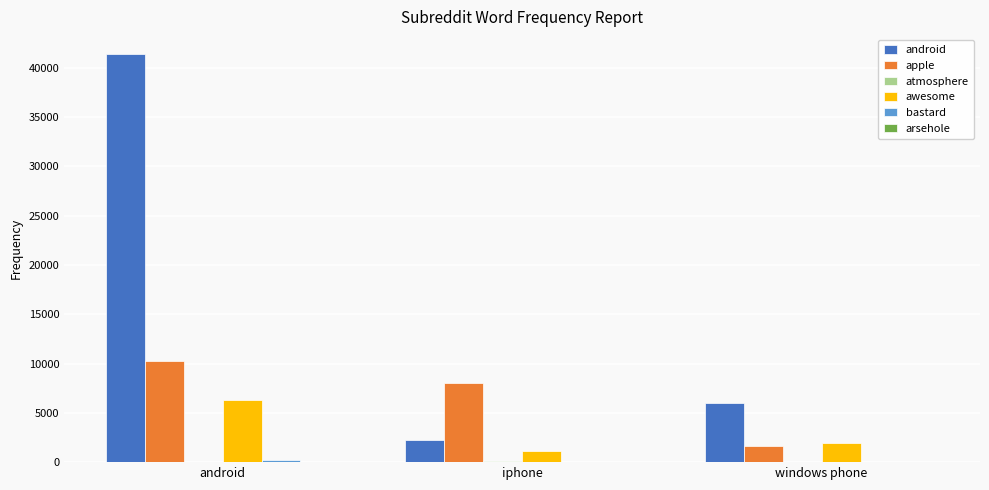

Which category has the highest value across all series?

android